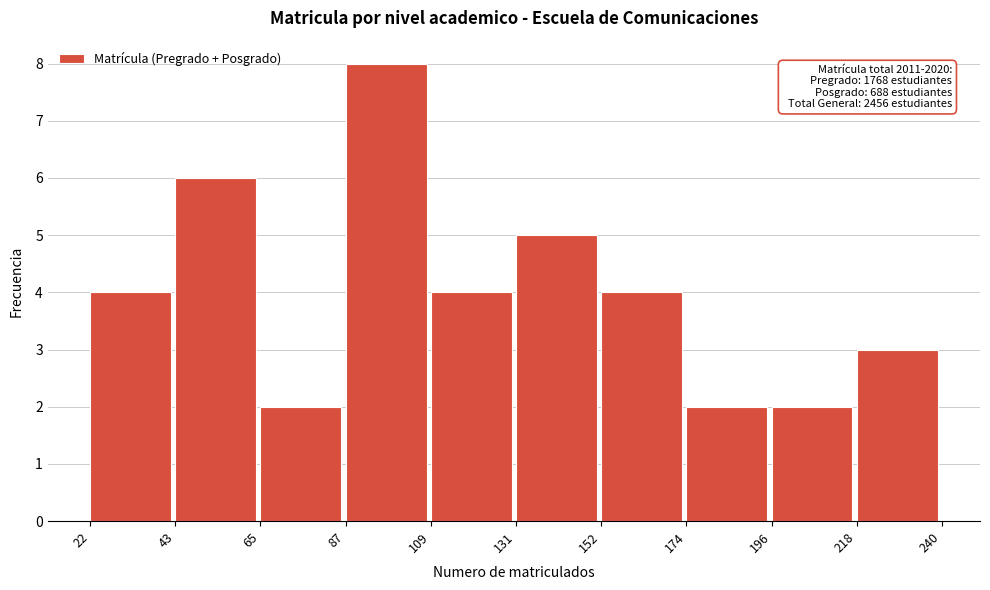

Which range on the x-axis has the tallest bar?

87 to 109